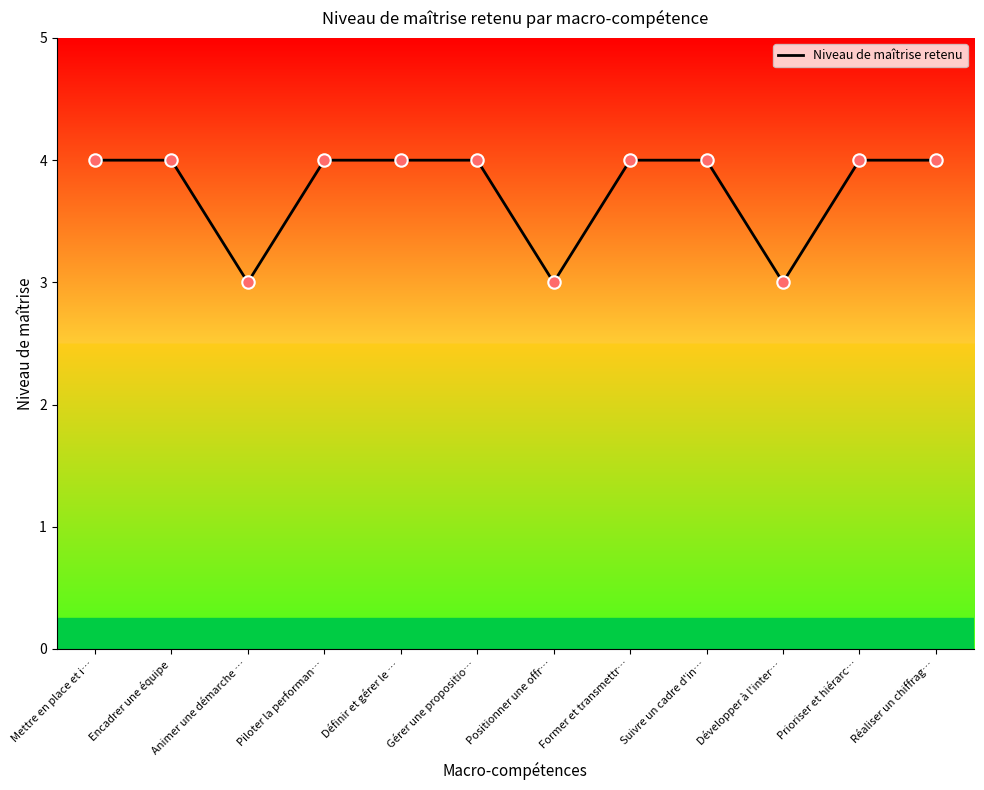

Approximately how many times larger is the value at Prioriser et hiérarc… compared to Gérer une propositio…?

1.0